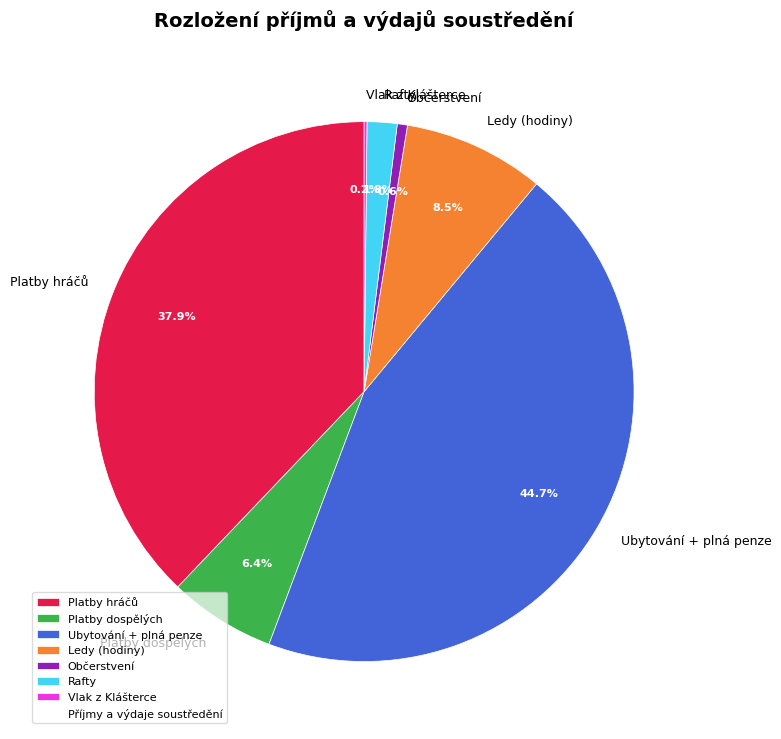

Is Rafty the majority of the pie?

No